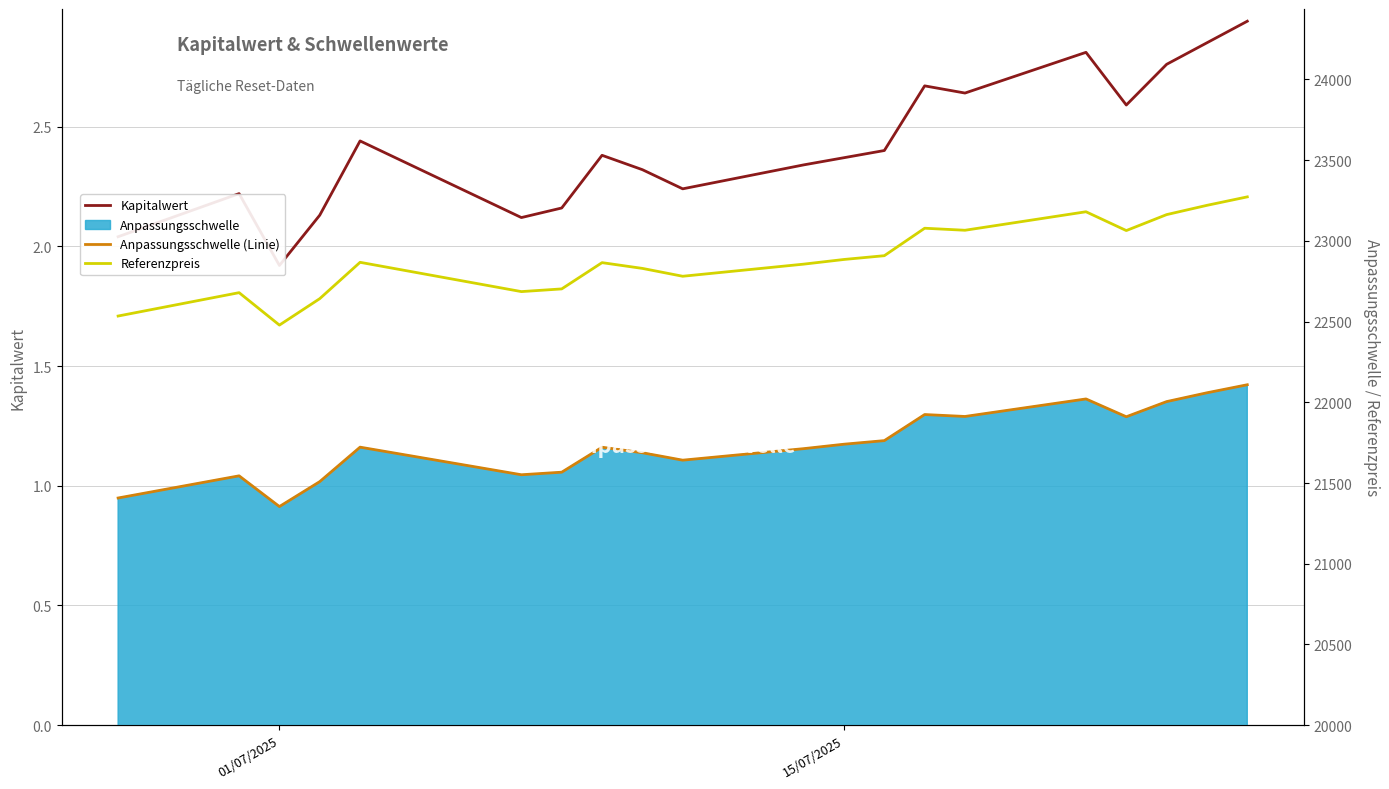

What is the average value of the Anpassungsschwelle (Linie) series?

21743.0